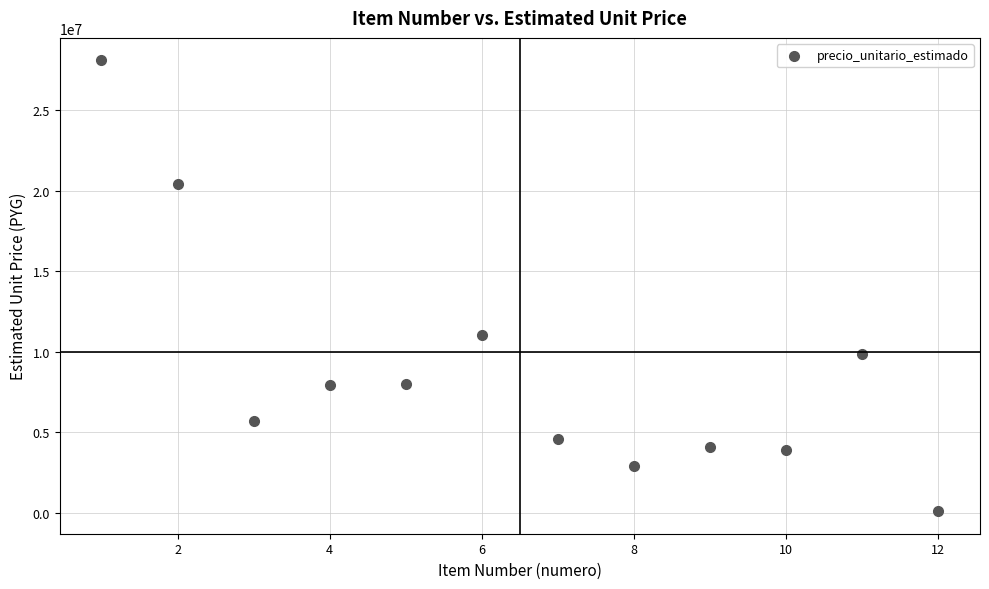

What is the range of Y values (max minus min)?

27990763